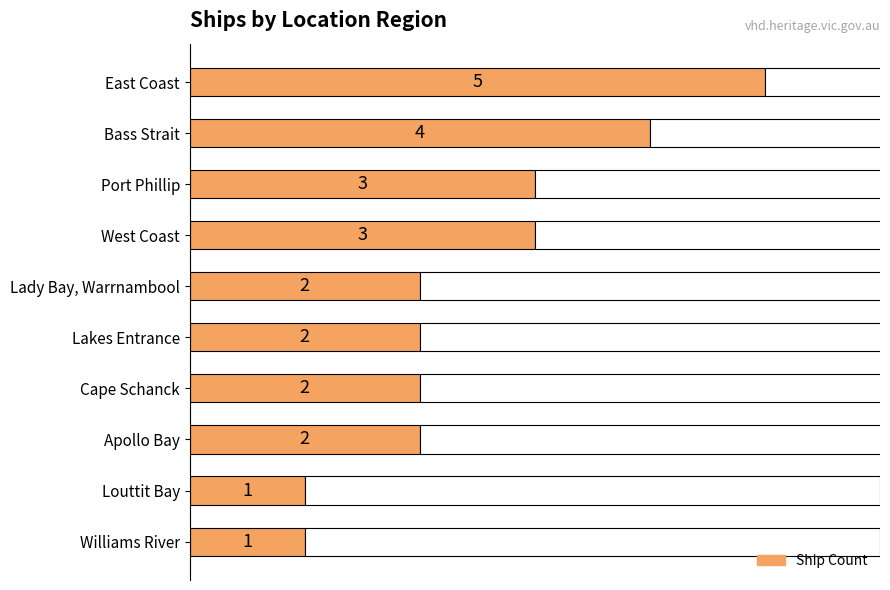

Reading left to right, list all the values displayed in this chart.

0=5	1=4	2=3	3=3	4=2	5=2	6=2	7=2	8=1	9=1